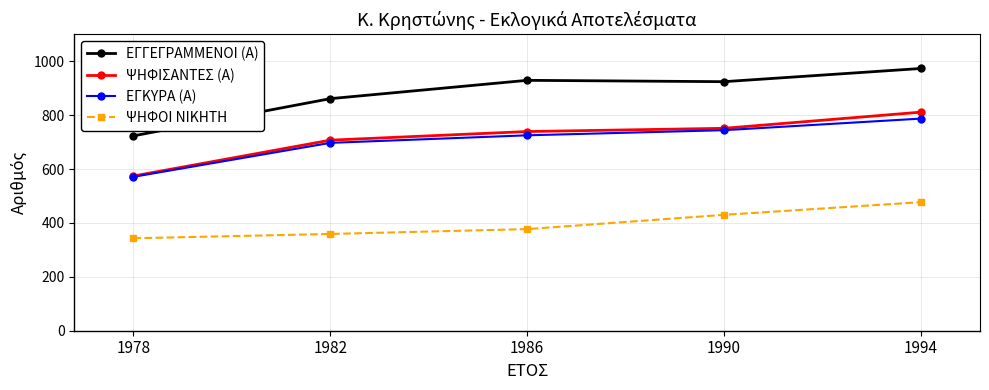

What is the highest value of the ΕΓΚΥΡΑ (Α) series?

787